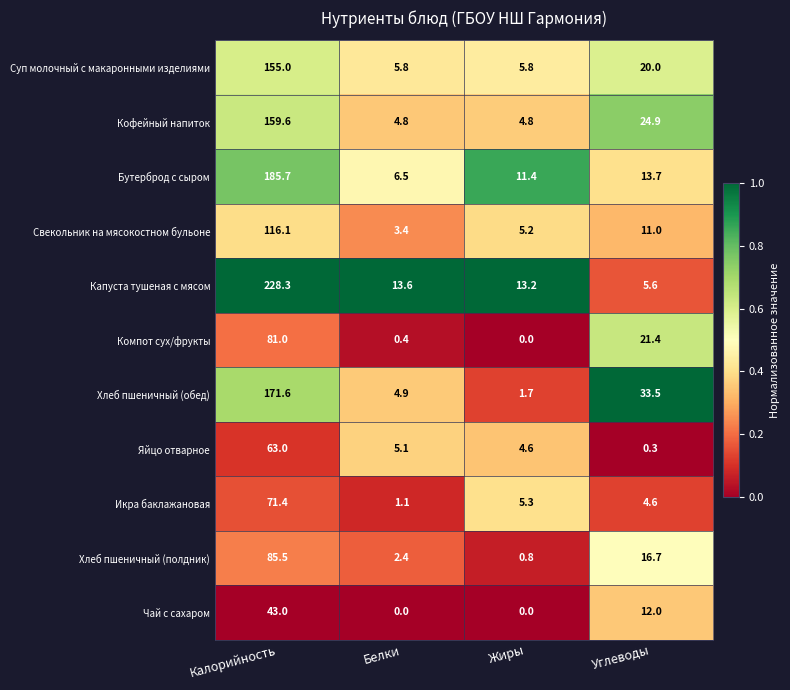

What is the average value of the Компот сух/фрукты series?

25.7